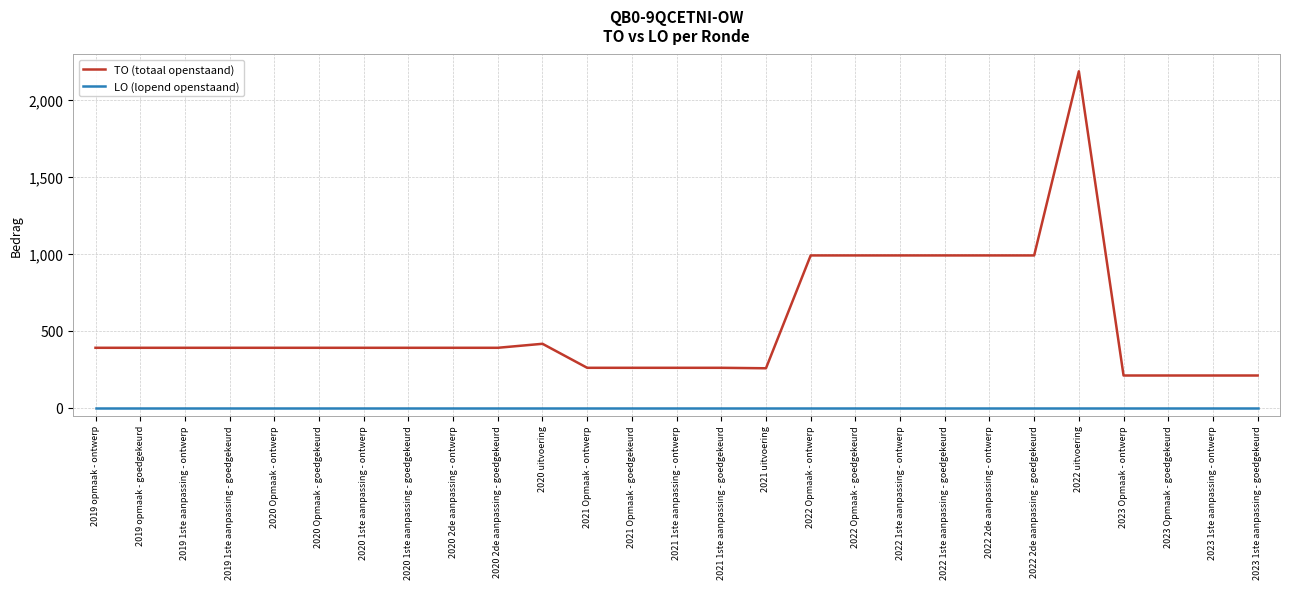

Which category has the highest value across all series?

2022 uitvoering